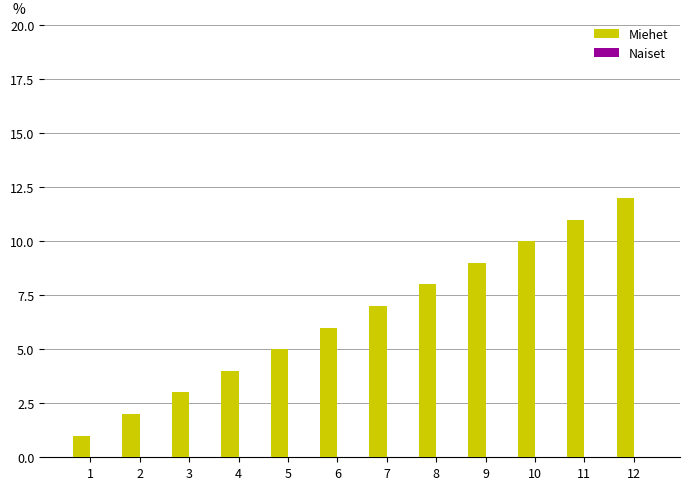

How many bars are there in total?

12